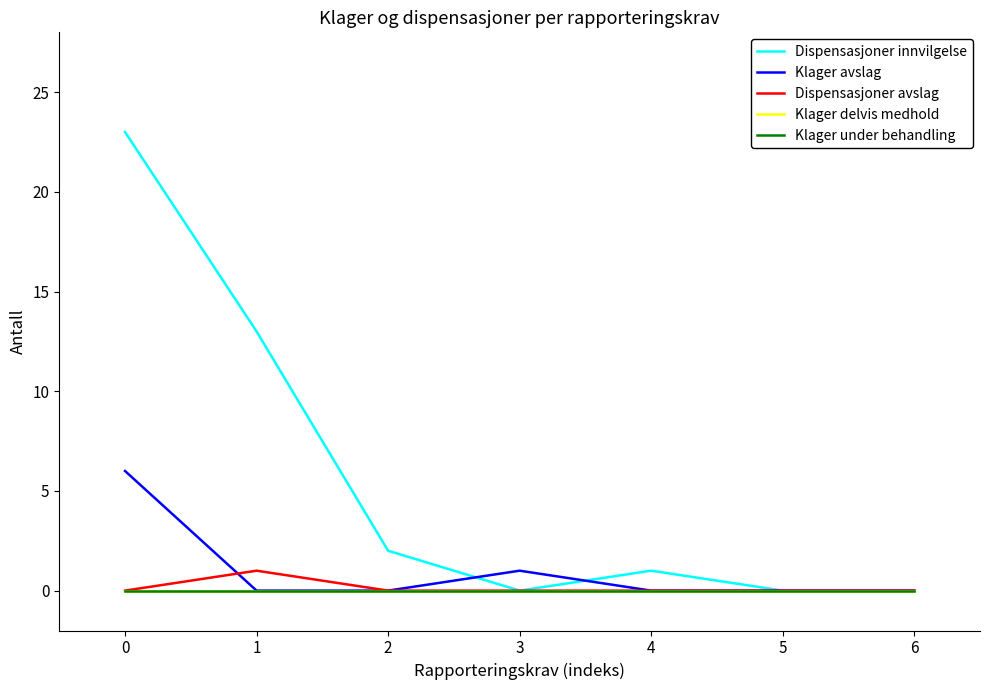

List the labels in order of Klager under behandling value, largest first.

0, 1, 2, 3, 4, 5, 6